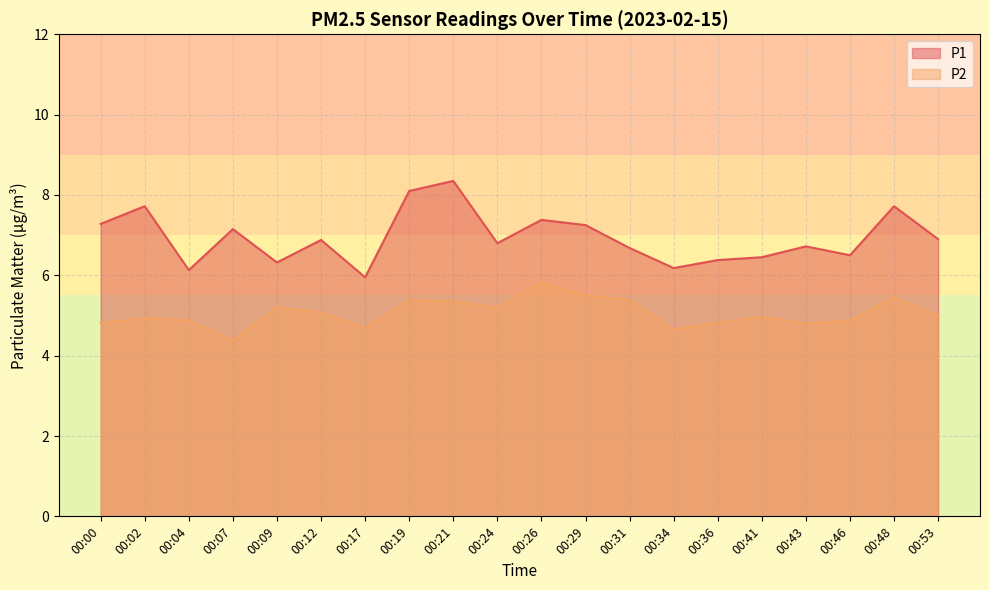

Rank the series by their average value, from highest to lowest.

P1, P2